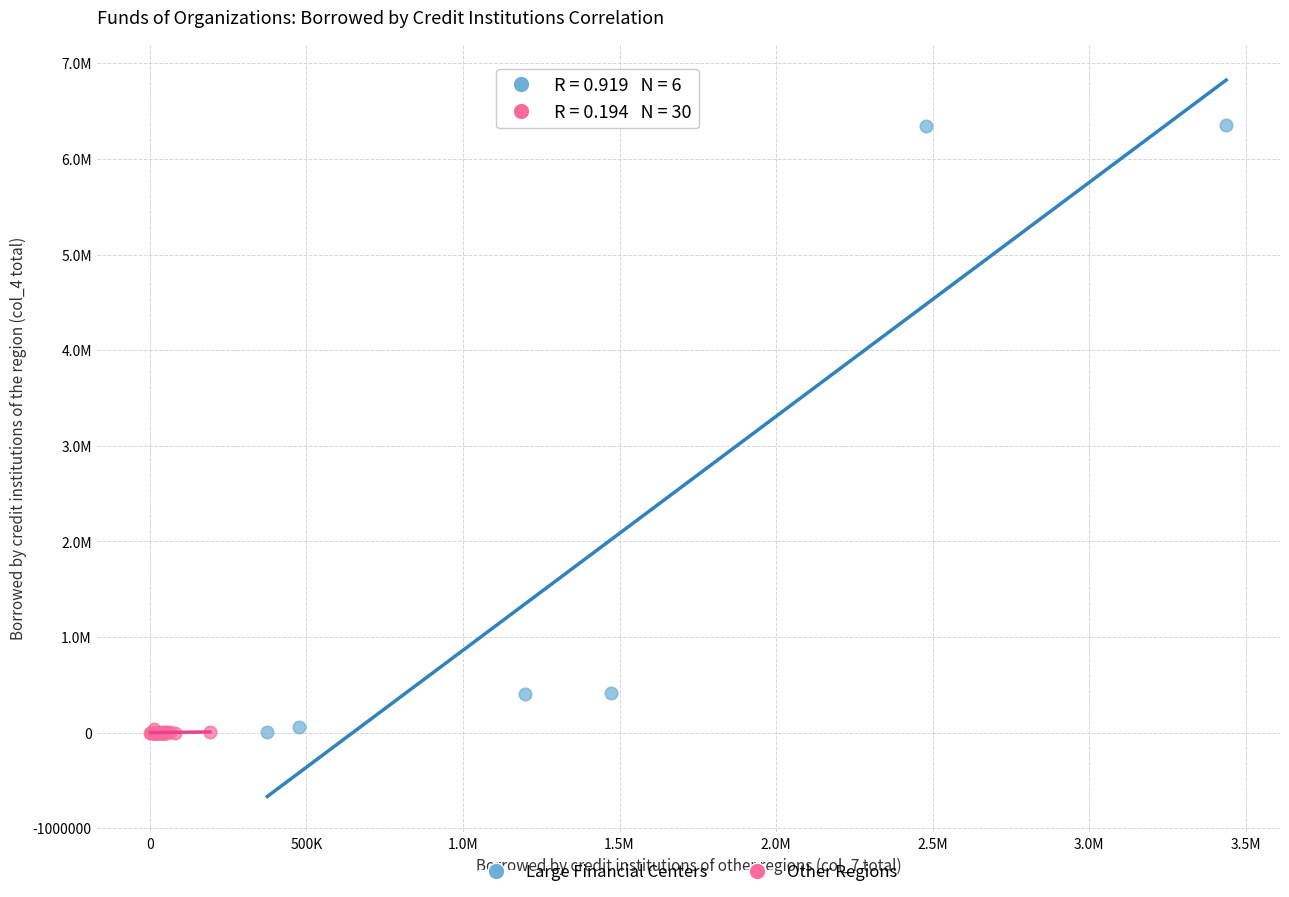

Which series reaches the maximum Y coordinate?

Large Financial Centers